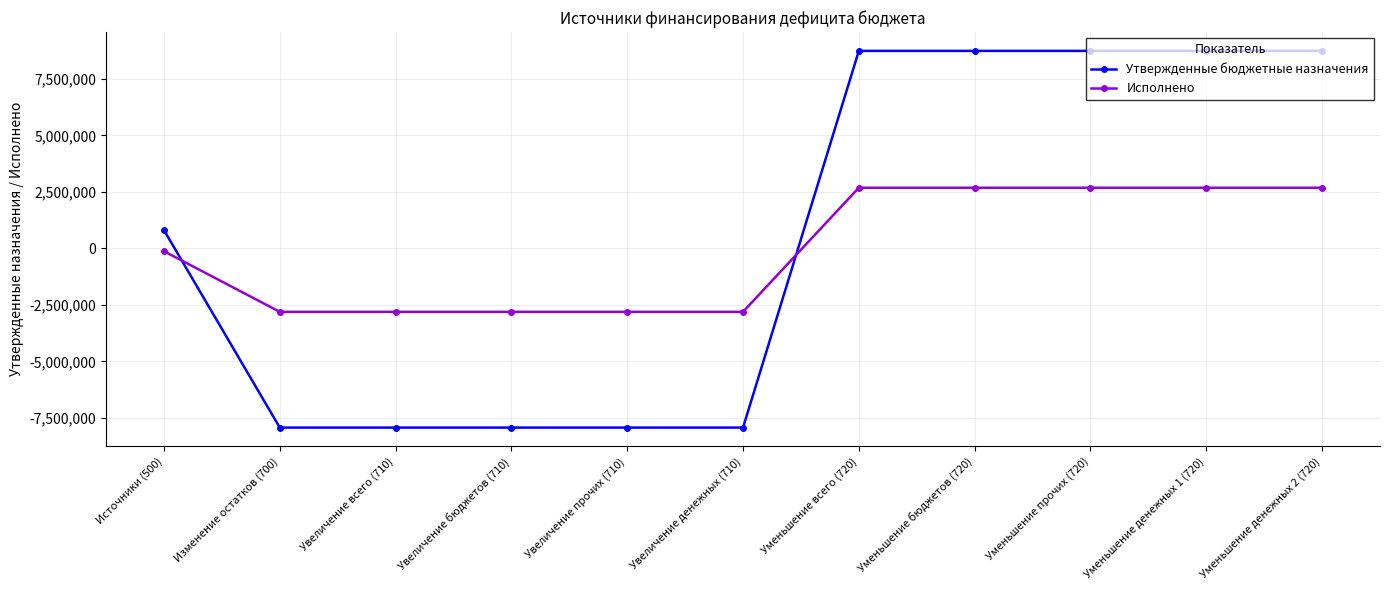

What are all the series names shown in the legend?

Утвержденные бюджетные назначения, Исполнено